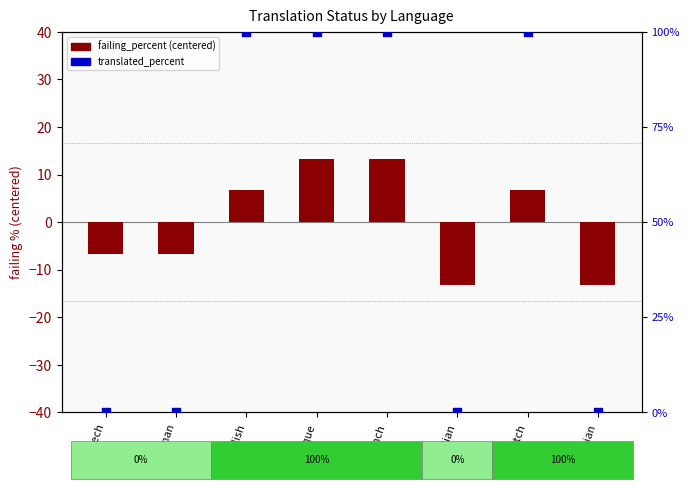

What is the total value across all series at French?

113.3